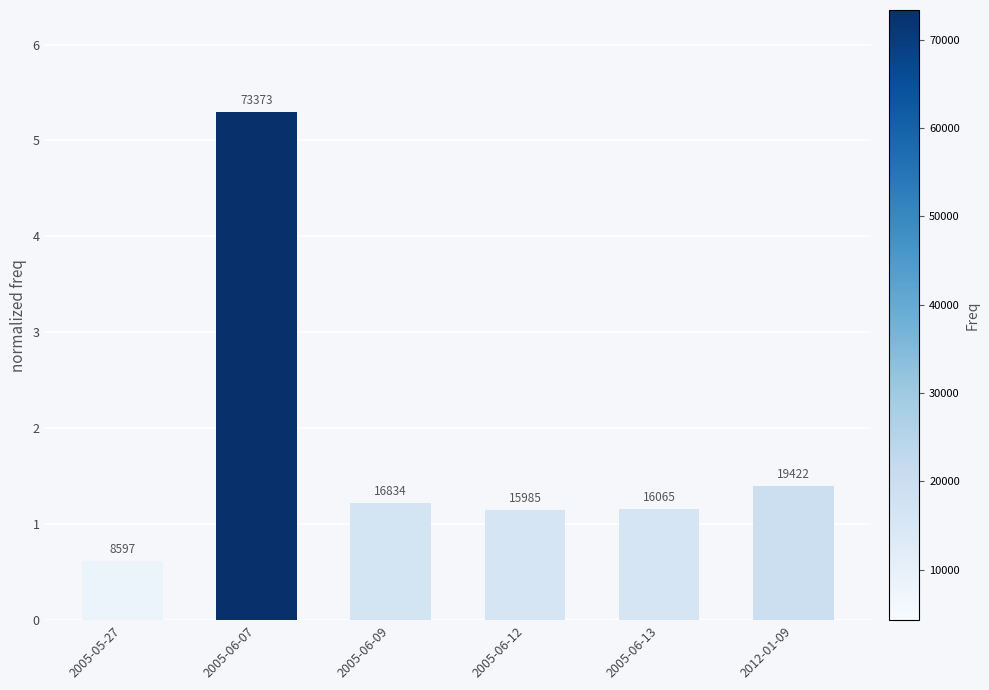

The chart shows a value of 0.6 at 2005-05-27. True or false?

True